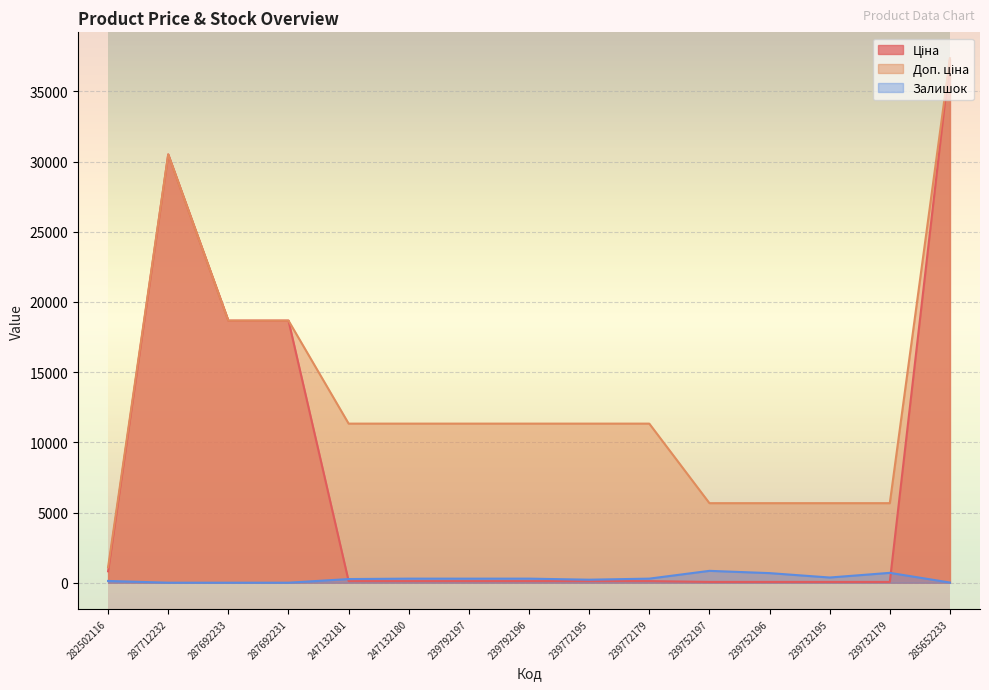

Rank the series by their maximum value, from highest to lowest.

Ціна, Доп. ціна, Залишок